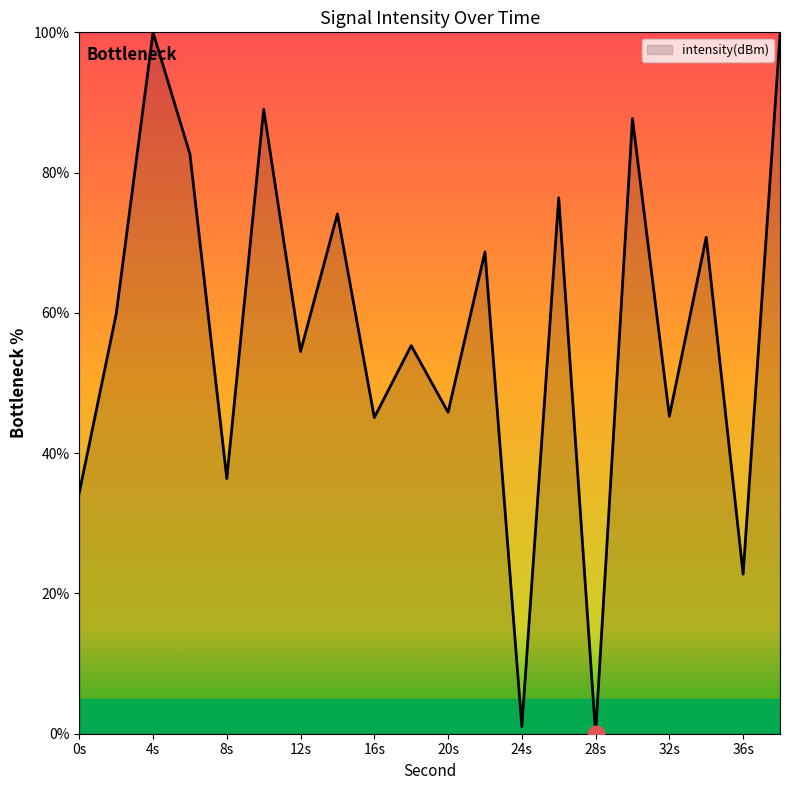

What is the difference between the maximum and minimum values?

100.0